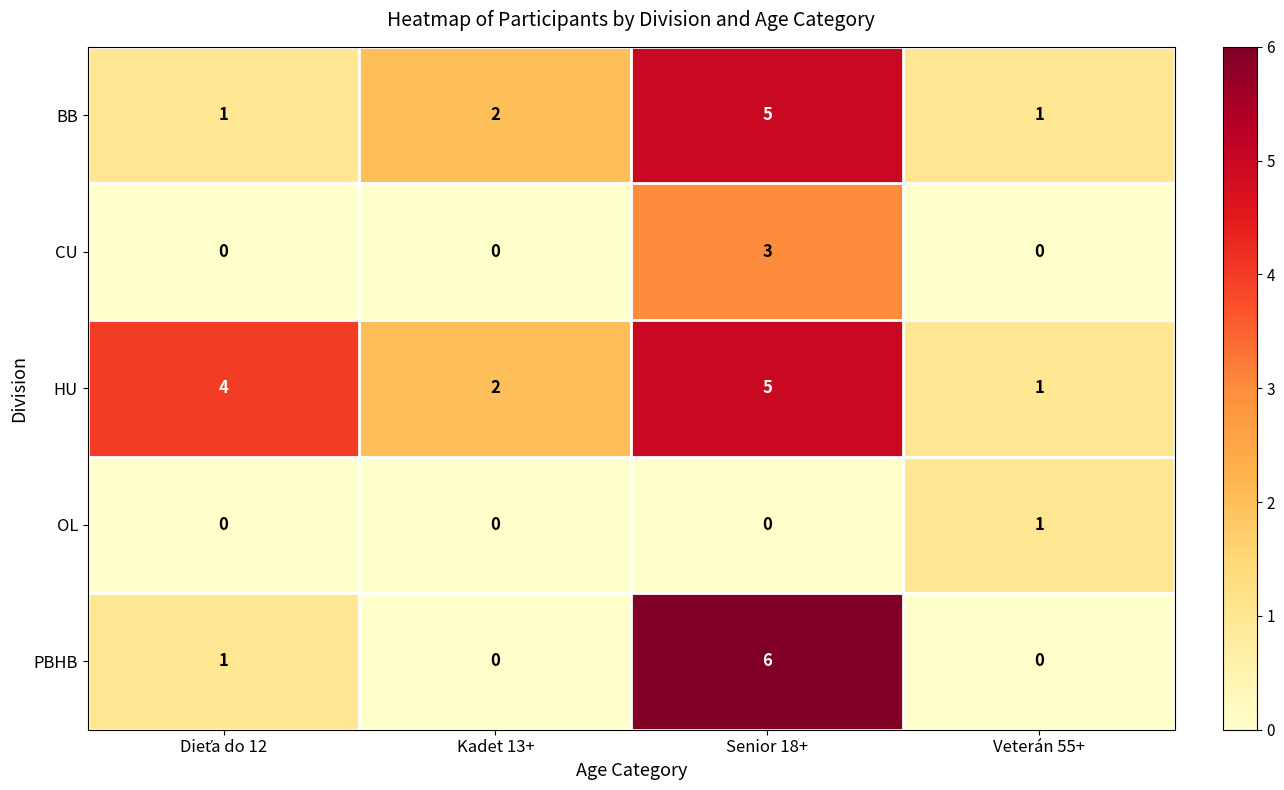

Reading right to left, extract all data points from this chart.

BB: 1	5	2	1
CU: 0	3	0	0
HU: 1	5	2	4
OL: 1	0	0	0
PBHB: 0	6	0	1